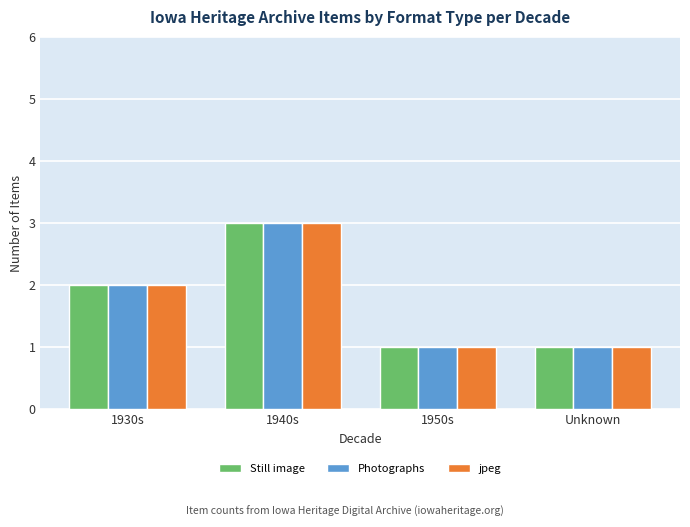

What is the maximum value shown in the chart?

3